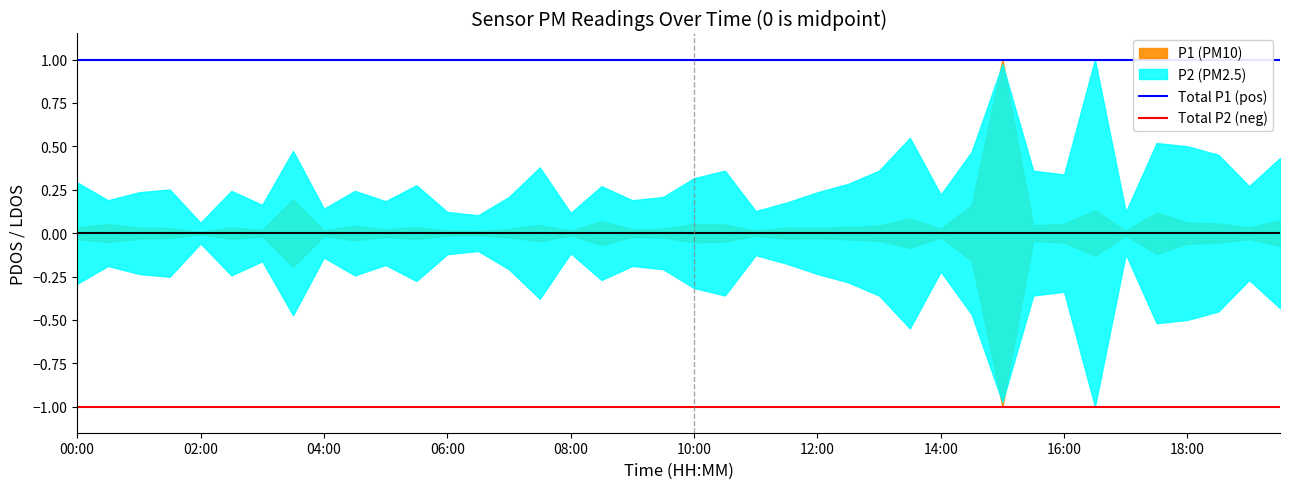

True or false: Total P1 (pos) has more than 1 interior local peaks.

False